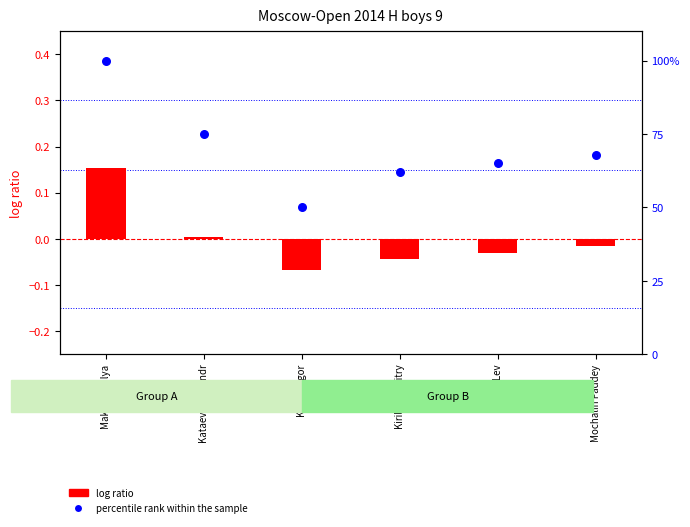

At which category is the sum across all series the highest?

Makoveev Ilya